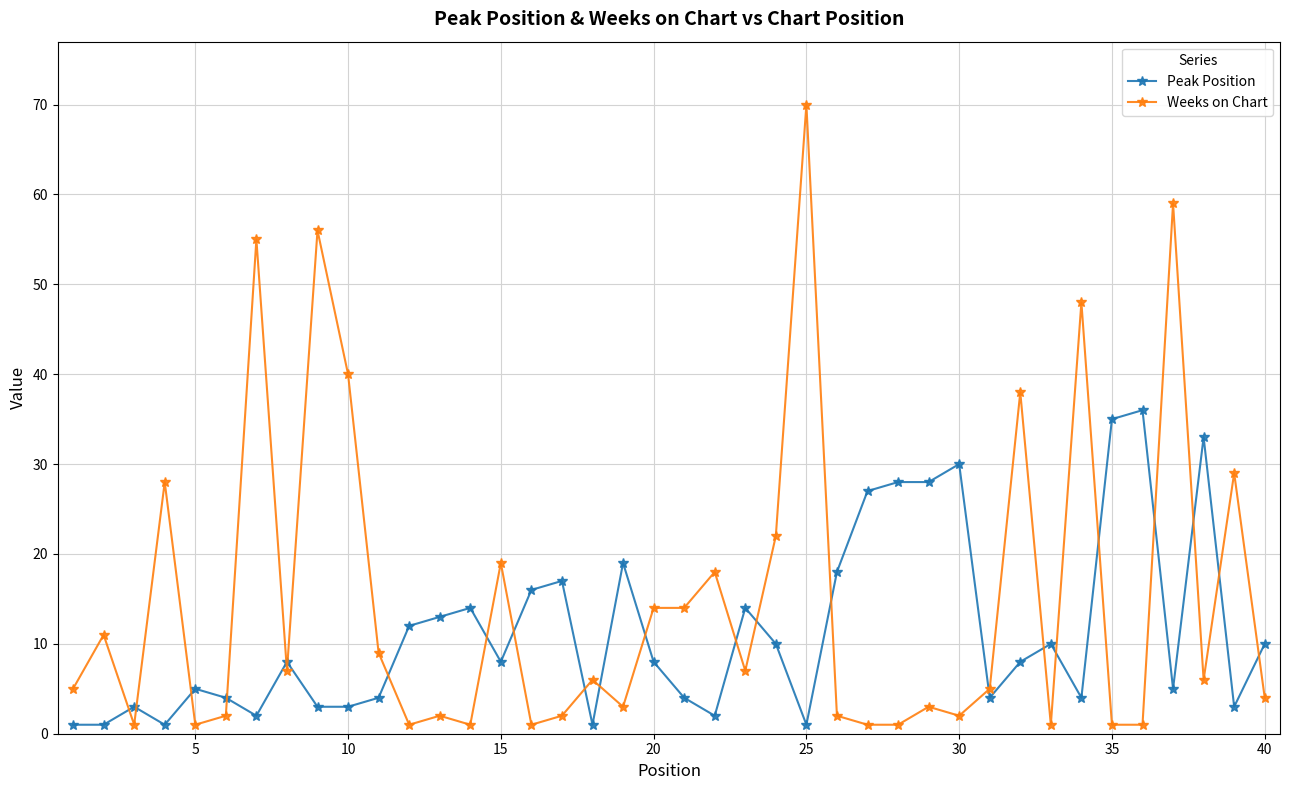

List the series in order of their overall mean, lowest first.

Peak Position, Weeks on Chart